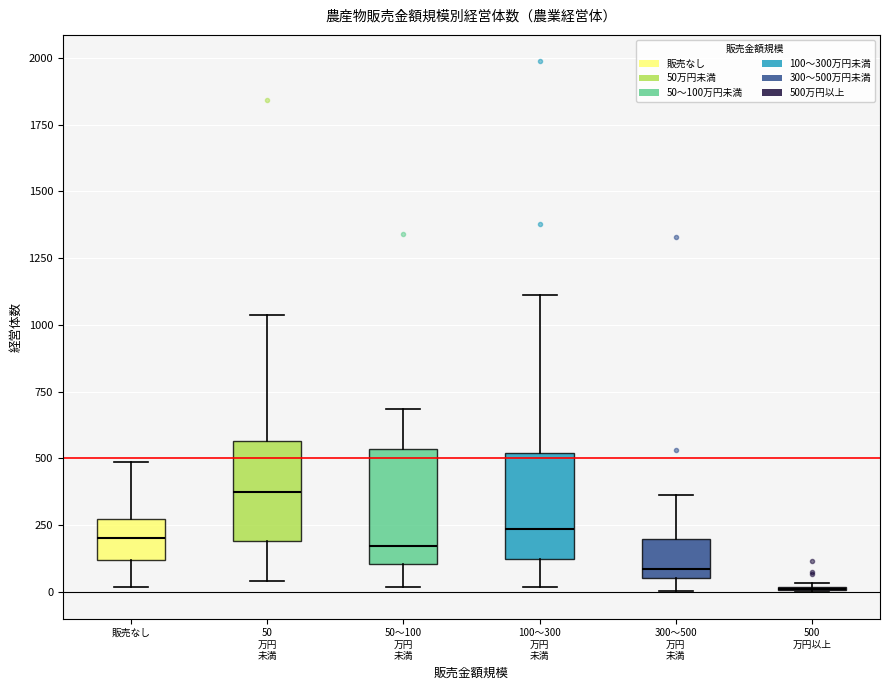

Where does the upper whisker of the box for 50 万円 未満 end on the y-axis? The values are not printed on the chart, so give them approximately, as read against the axis.

1050